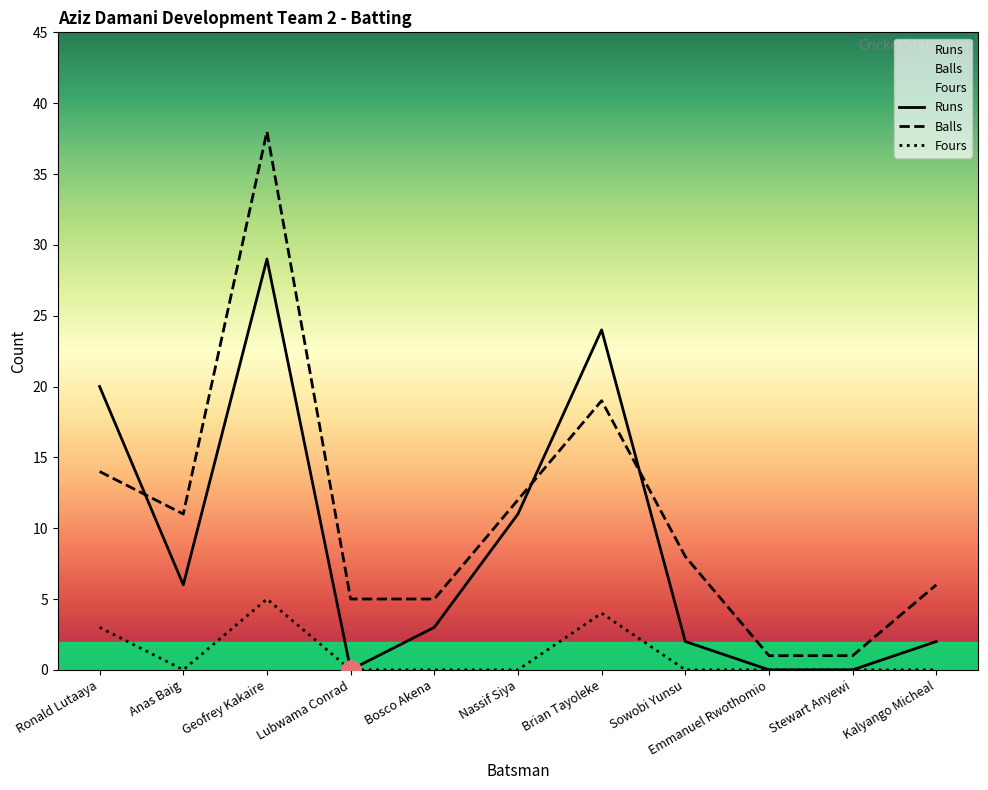

How many series are shown in this chart?

3